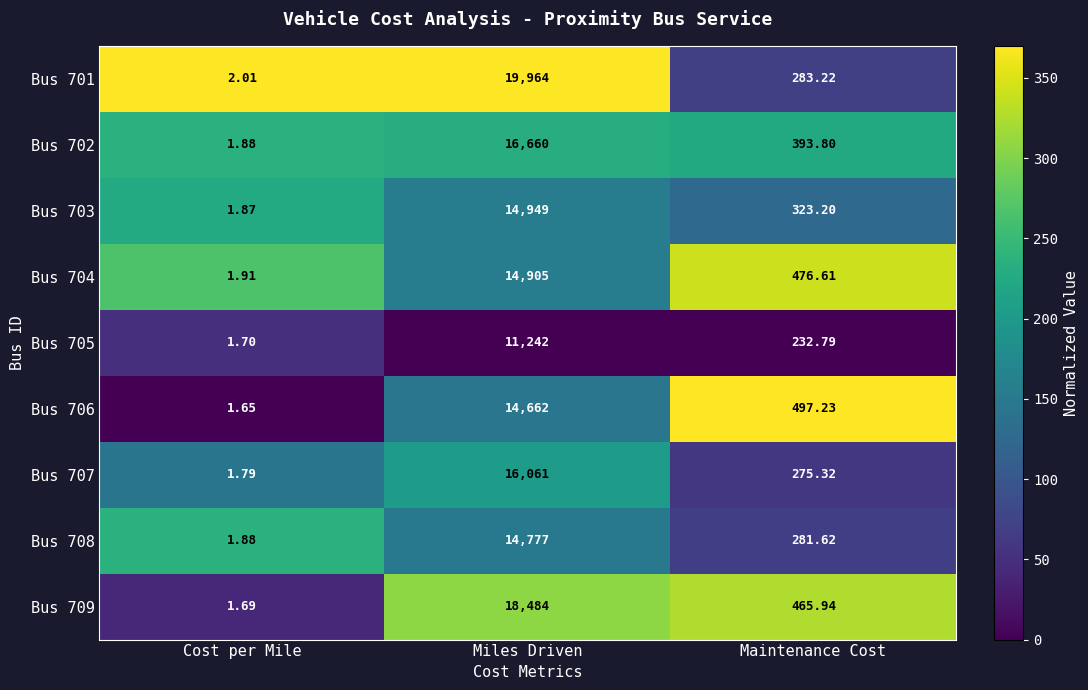

What is the total value across all series at Maintenance Cost?

3229.7